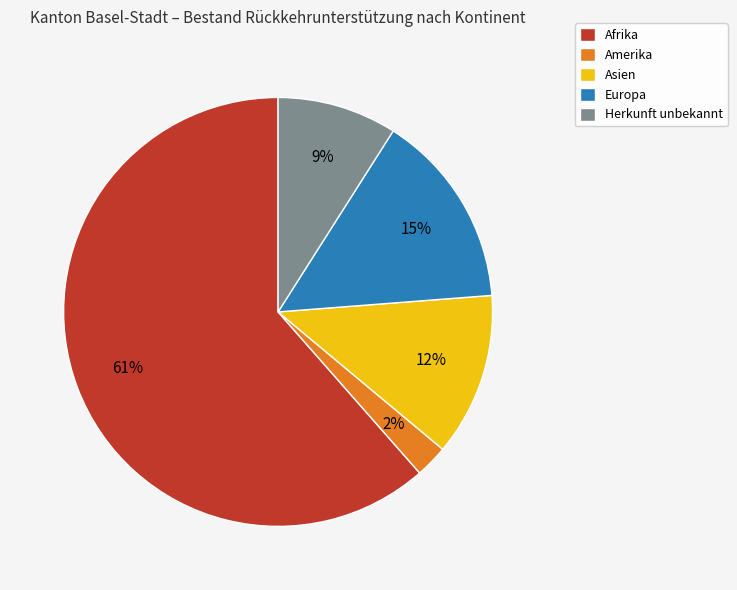

Combined, do Asien and Amerika account for over 50%?

No